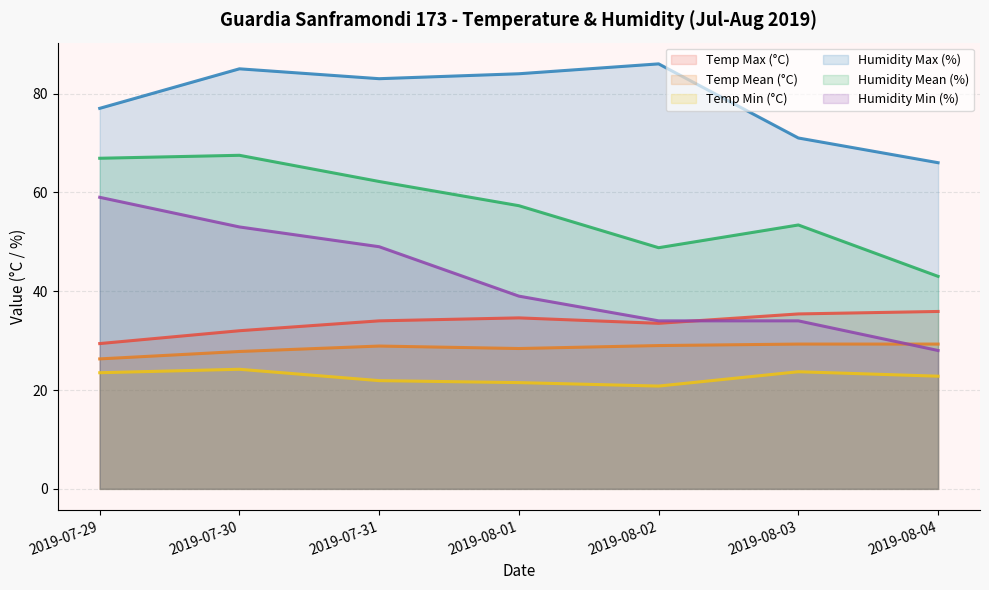

Where is Humidity Max (%) nearest to the value 76?

2019-07-29